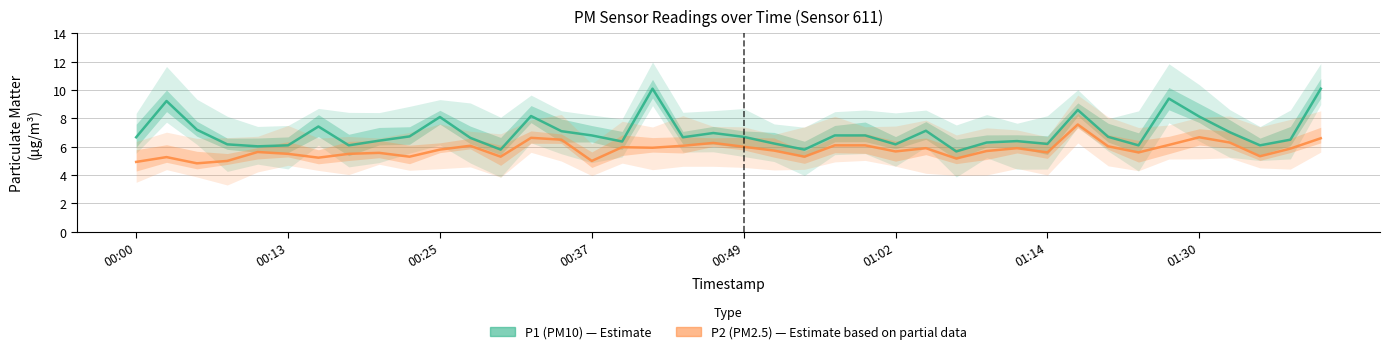

What is the total value across all series at 00:13?

11.6